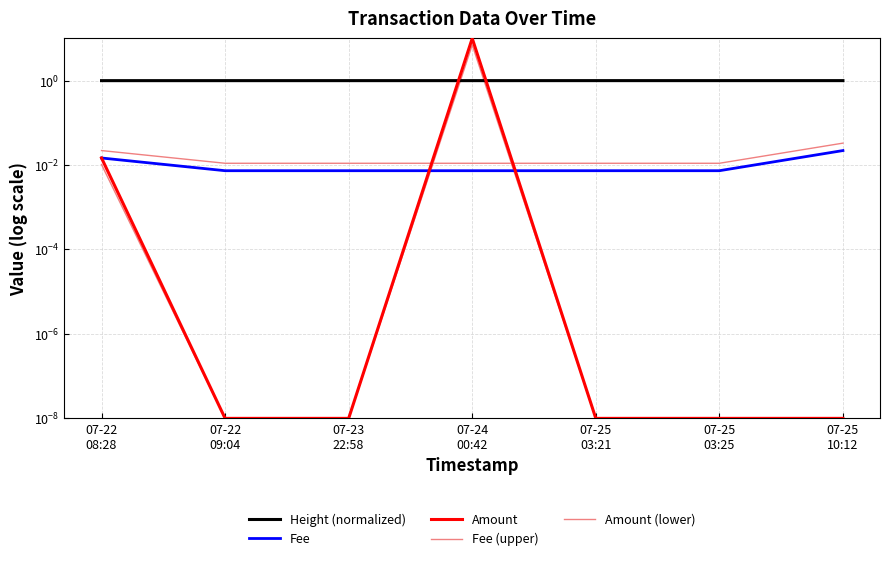

At which category is the sum across all series the highest?

07-24
00:42